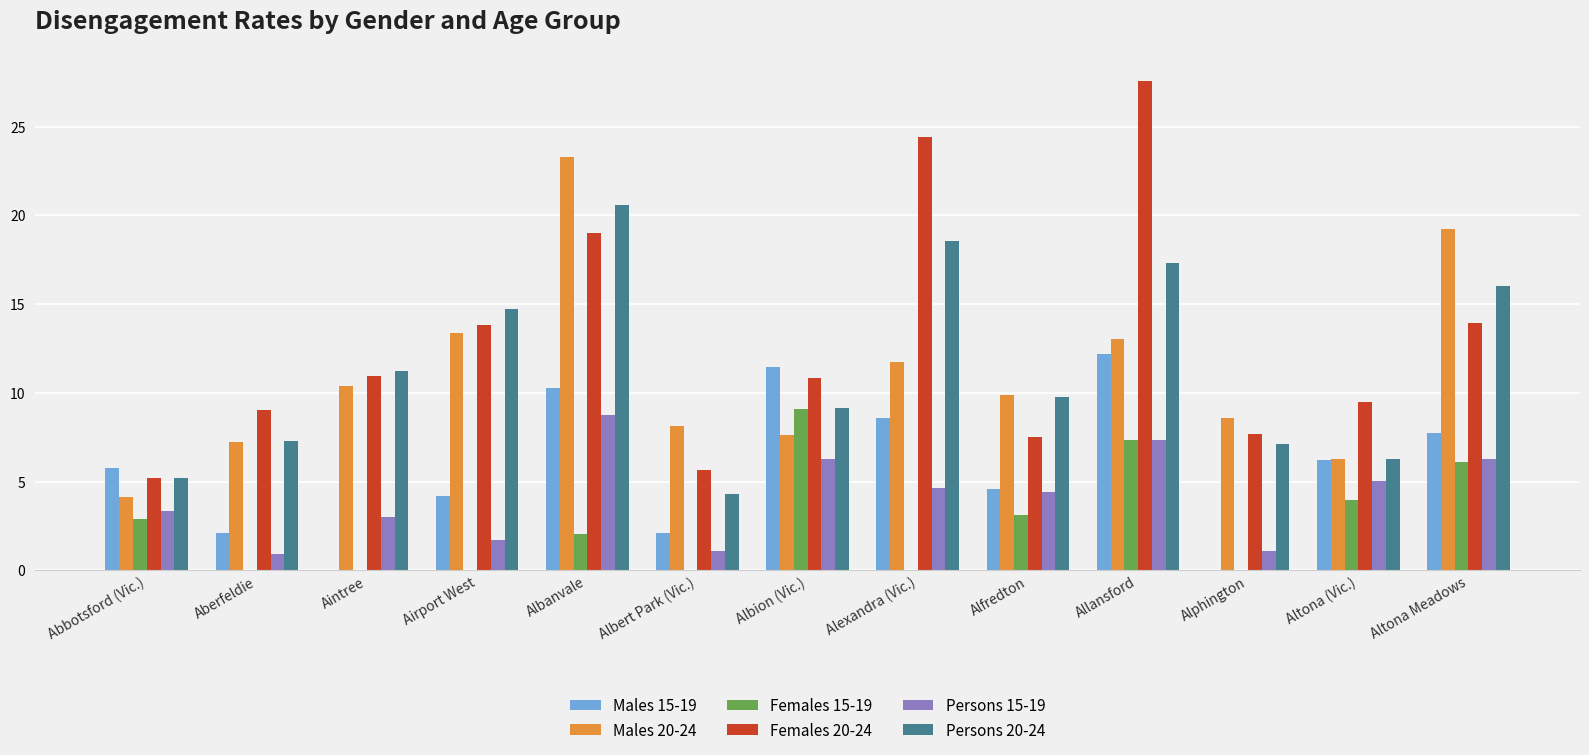

Is the value of Males 15-19 at Alfredton greater than the value of Males 20-24 at Alphington?

No